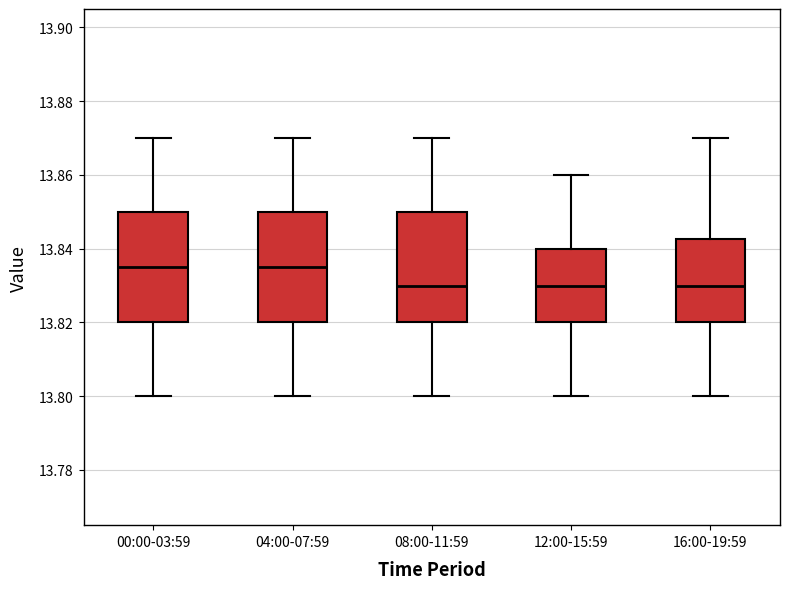

Reading left to right, read every box against the y-axis: the position of its median line, the range the box covers, and the ends of its whiskers. The values are not printed on the chart, so give them approximately, as read against the axis.

00:00-03:59: median 13.836, box 13.820 to 13.850, whiskers 13.800 to 13.870
04:00-07:59: median 13.836, box 13.820 to 13.850, whiskers 13.800 to 13.870
08:00-11:59: median 13.830, box 13.820 to 13.850, whiskers 13.800 to 13.870
12:00-15:59: median 13.830, box 13.820 to 13.840, whiskers 13.800 to 13.860
16:00-19:59: median 13.830, box 13.820 to 13.842, whiskers 13.800 to 13.870